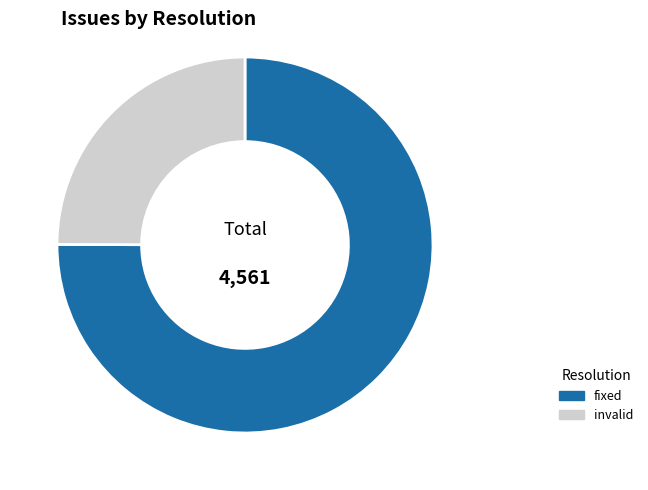

Is there any slice that represents more than half of the pie?

Yes